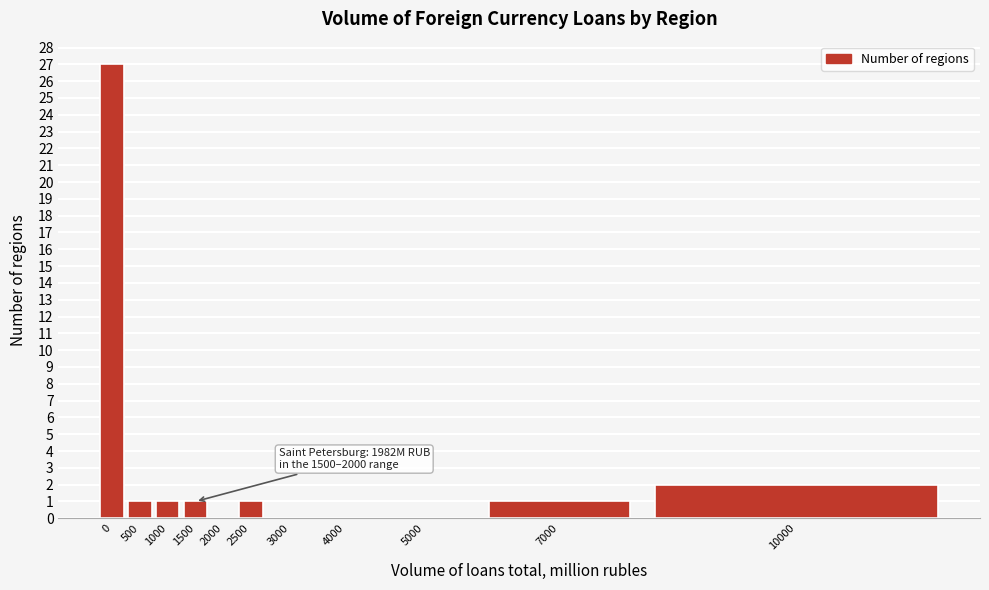

Reading left to right, what are all the values shown in this chart?

0=27	500=1	1000=1	1500=1	2000=0	2500=1	3000=0	4000=0	5000=0	7000=1	10000=2